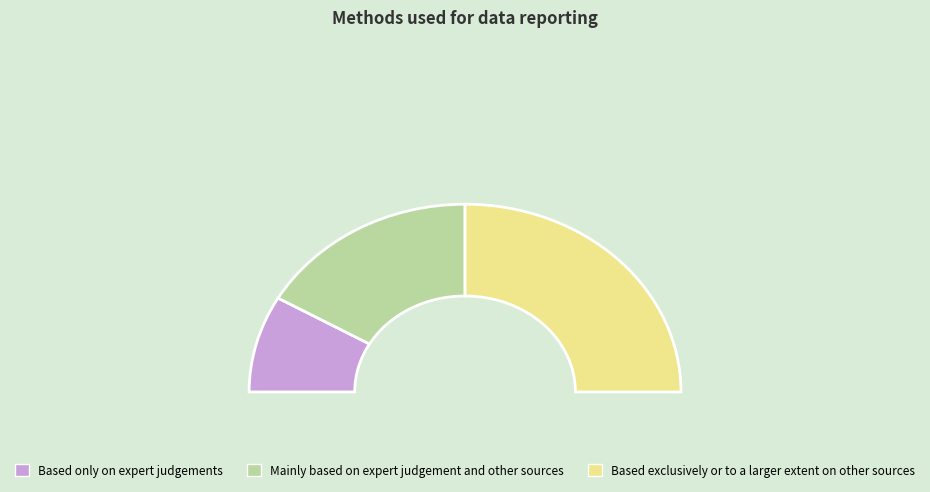

What portion of the pie excludes Based only on expert judgements?

83.3%